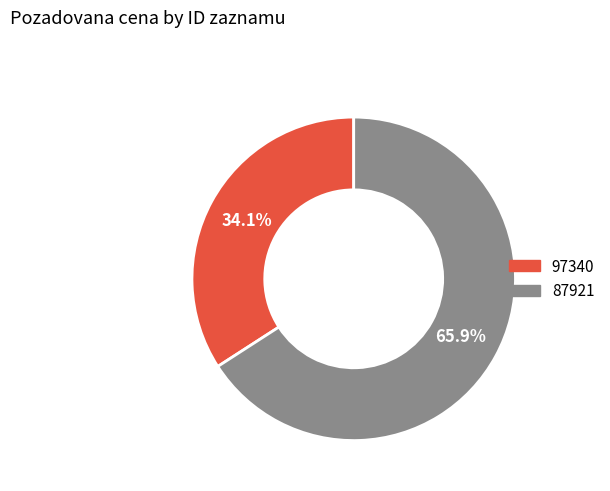

How many slices are in this pie chart?

2